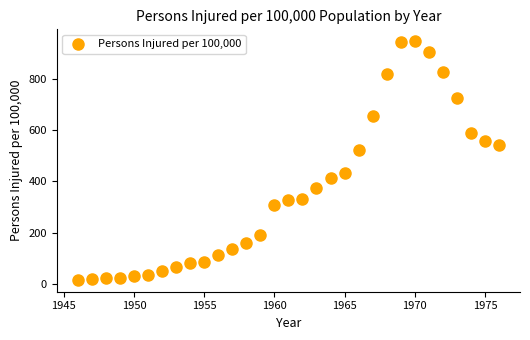

What is the range of X values (max minus min)?

30.0